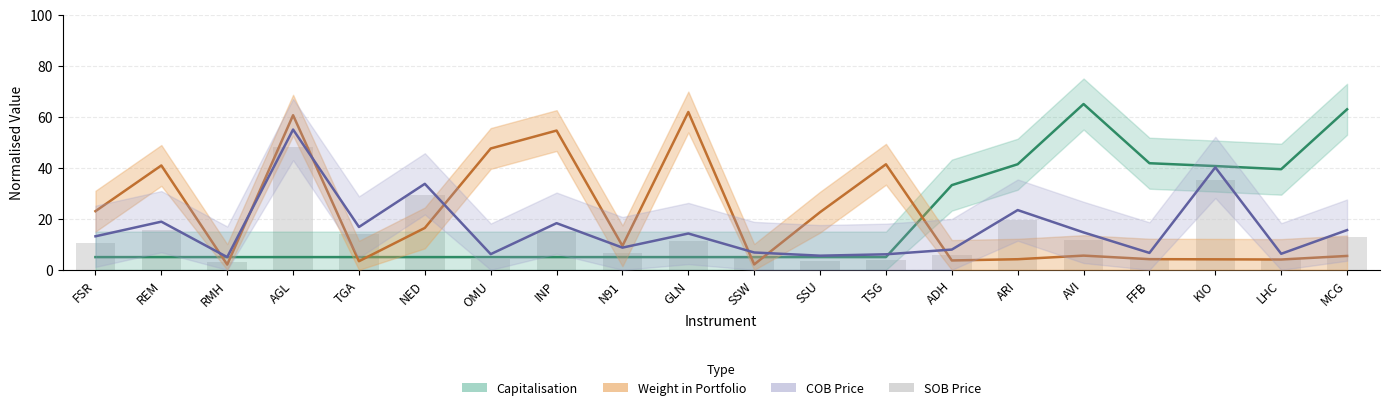

What is the minimum value shown in the chart?

3.0